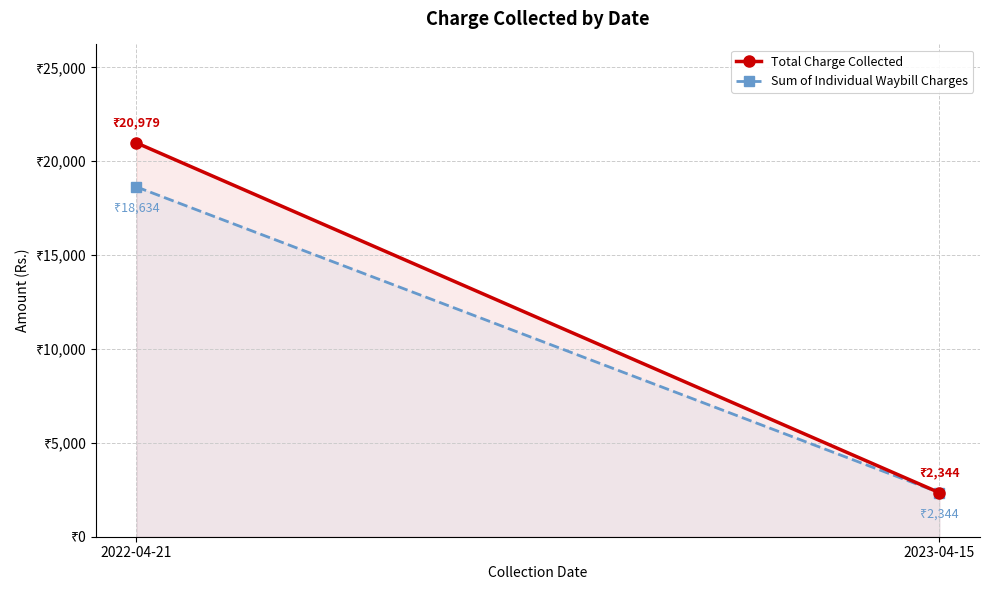

What are all the series names shown in the legend?

Total Charge Collected, Sum of Individual Waybill Charges